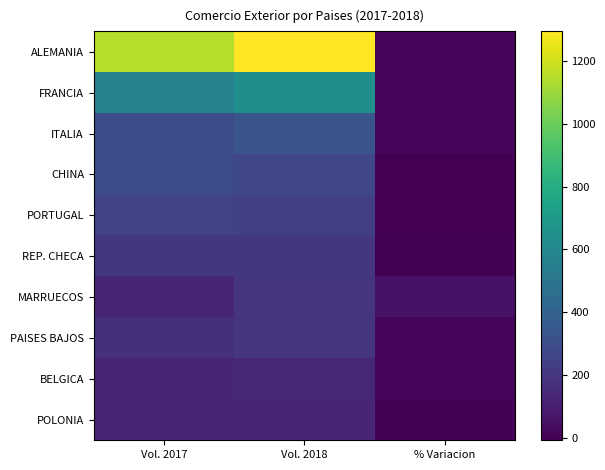

Reading right to left, what are all the values shown in this chart?

ALEMANIA: % Variacion=12.7	Vol. 2018=1294.5	Vol. 2017=1148.4
FRANCIA: % Variacion=13.2	Vol. 2018=642.6	Vol. 2017=567.7
ITALIA: % Variacion=12.7	Vol. 2018=334.8	Vol. 2017=297.1
CHINA: % Variacion=-7.8	Vol. 2018=267.2	Vol. 2017=289.8
PORTUGAL: % Variacion=-7.5	Vol. 2018=237.0	Vol. 2017=256.2
REP. CHECA: % Variacion=1.8	Vol. 2018=205.0	Vol. 2017=201.4
MARRUECOS: % Variacion=55.2	Vol. 2018=194.0	Vol. 2017=125.0
PAISES BAJOS: % Variacion=10.6	Vol. 2018=187.0	Vol. 2017=169.1
BELGICA: % Variacion=9.5	Vol. 2018=141.8	Vol. 2017=129.5
POLONIA: % Variacion=1.7	Vol. 2018=130.0	Vol. 2017=127.7